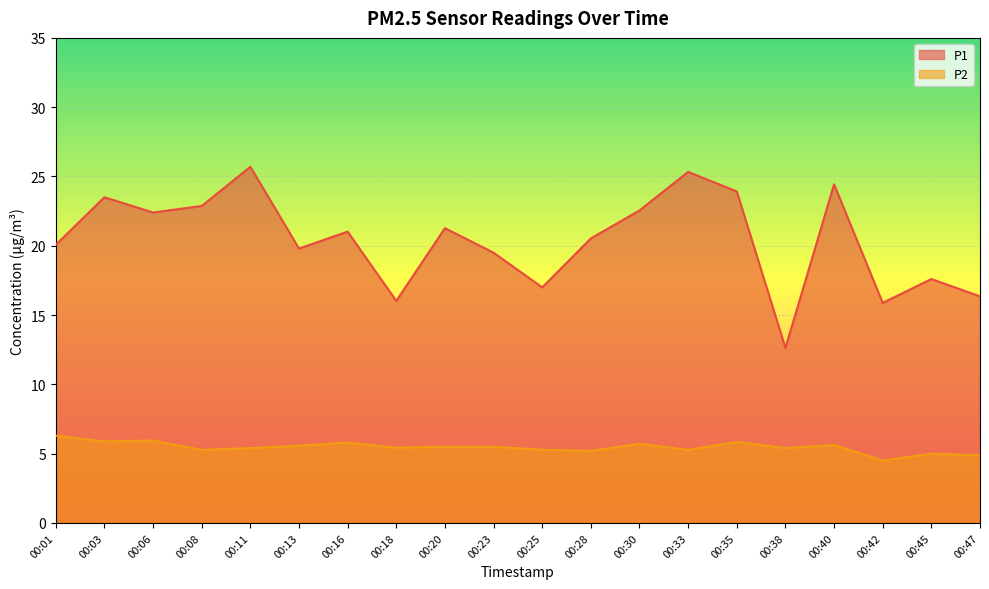

What are all the series names shown in the legend?

P1, P2